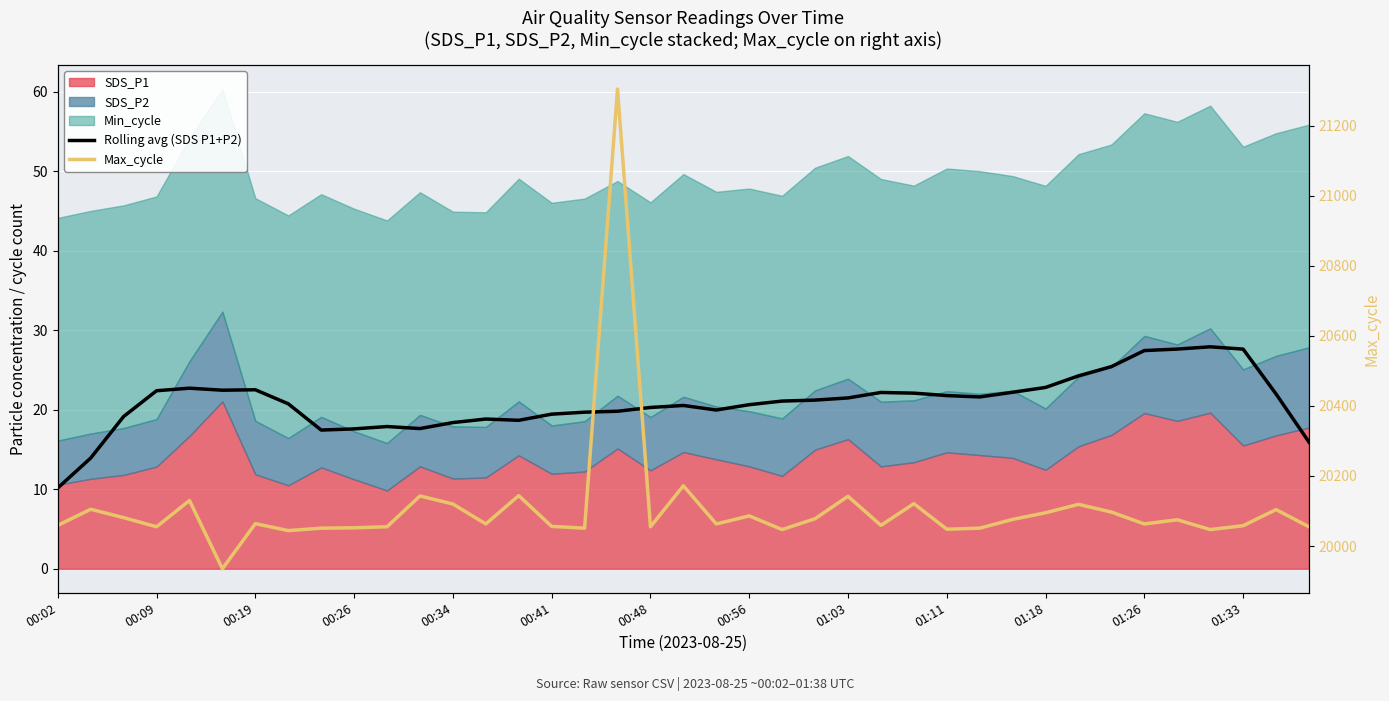

The value of Max_cycle at 00:48 is 26235.1. True or false?

False